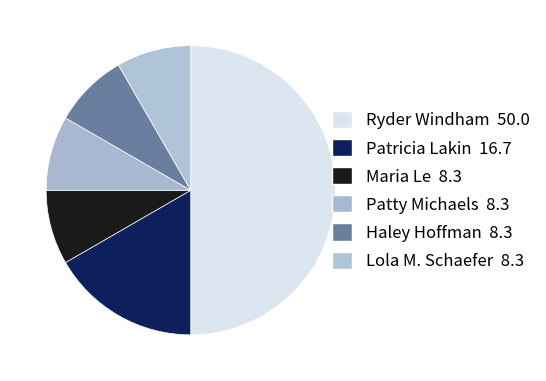

Combined, do Patricia Lakin and Patty Michaels account for over 50%?

No